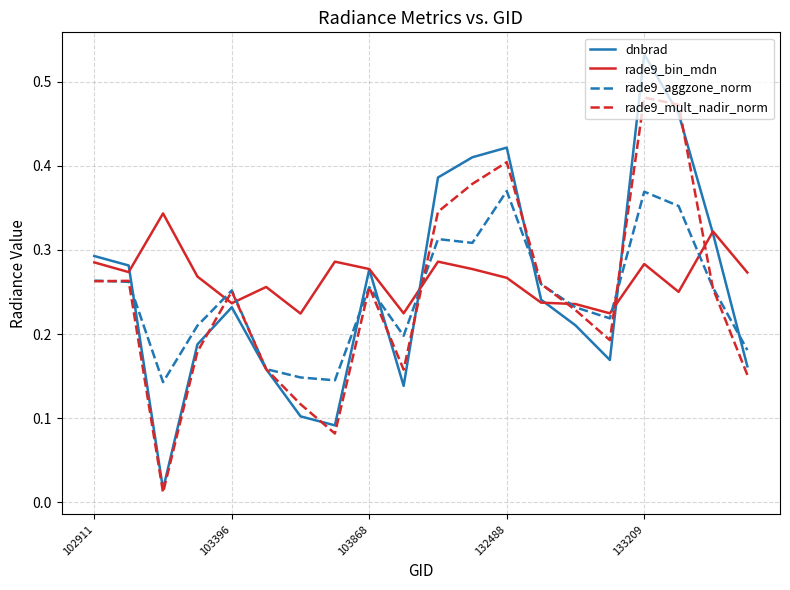

Which series has the largest range (max minus min)?

dnbrad